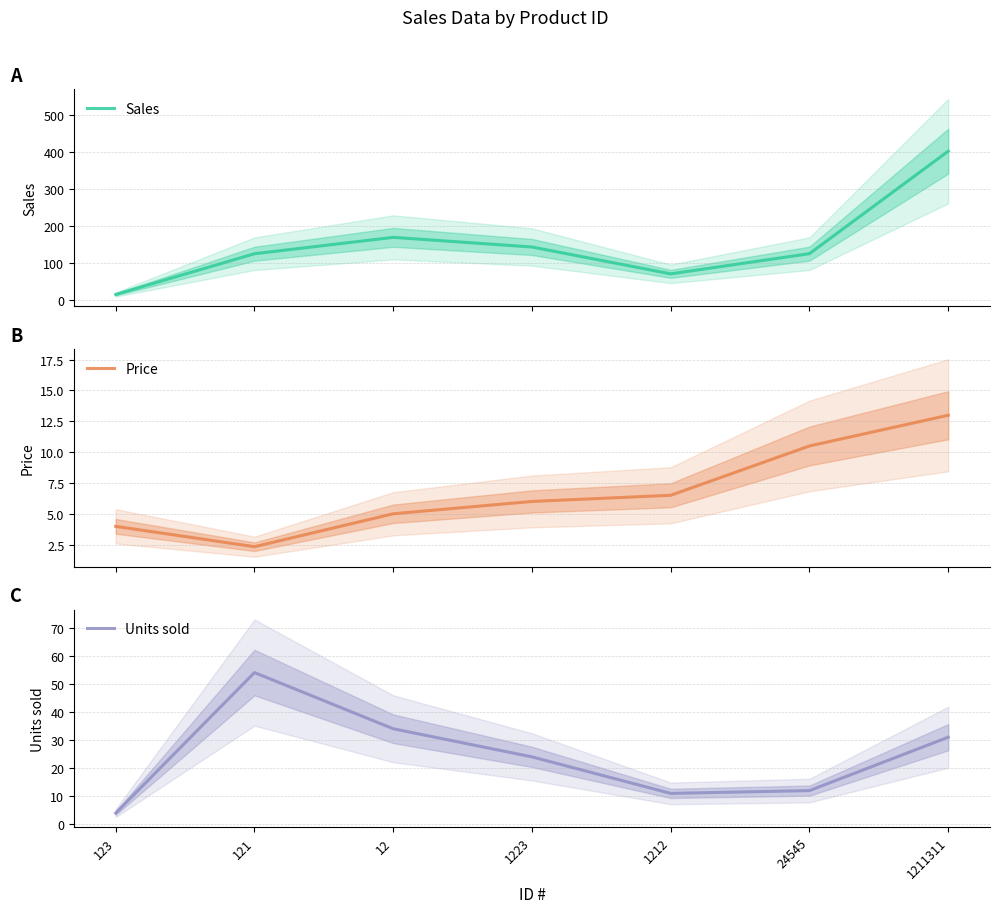

What is the lowest value of the Price series?

2.3